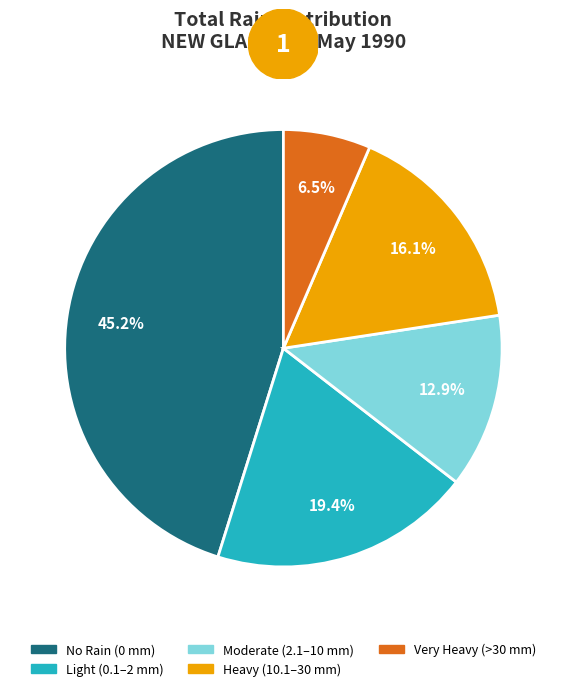

How many slices are in this pie chart?

5